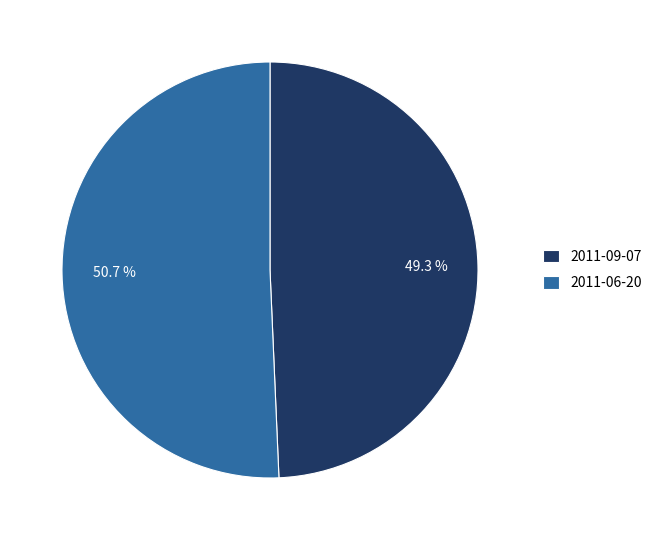

To the nearest percent, what is the difference between the largest and smallest slice percentages?

1%